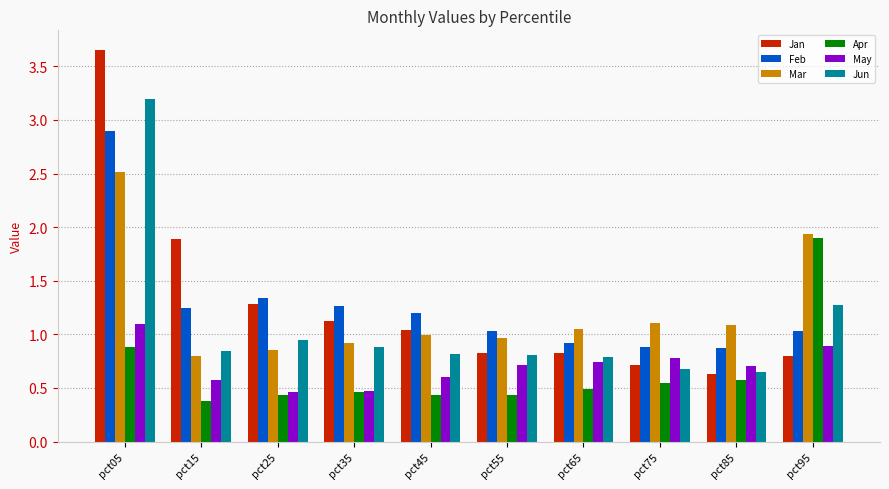

At which label is Jan closest to 2?

pct15